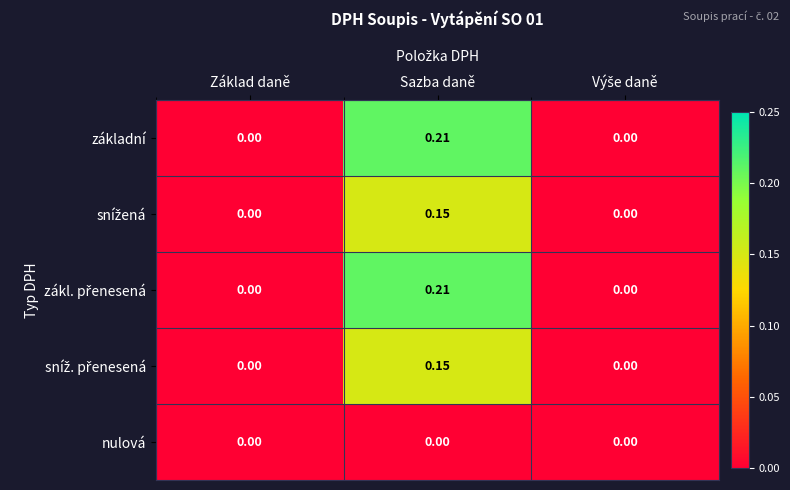

Which label corresponds to the largest value in the chart?

Sazba daně